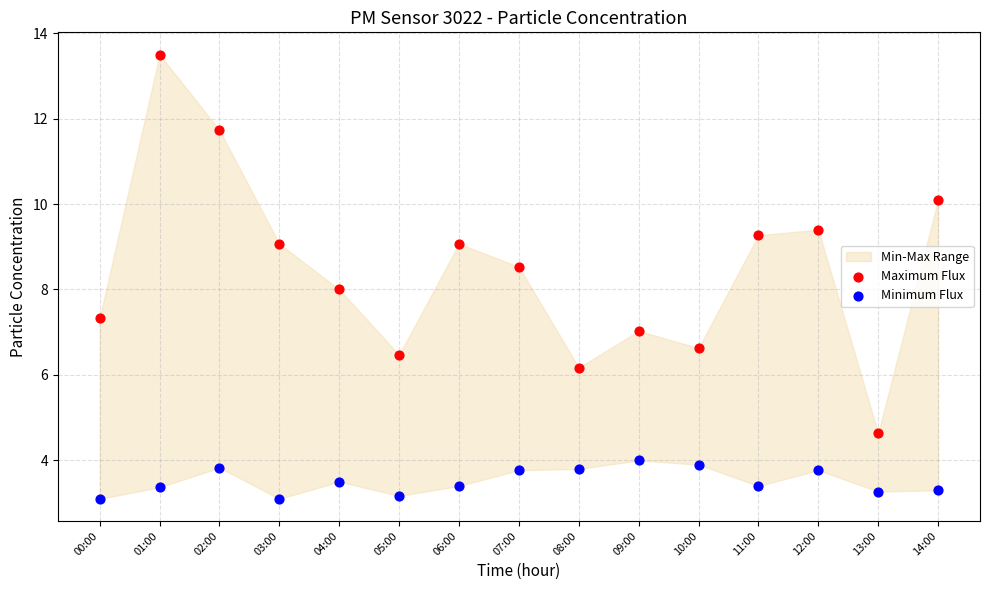

Across all data points, what is the range of Y values (max minus min)?

10.4